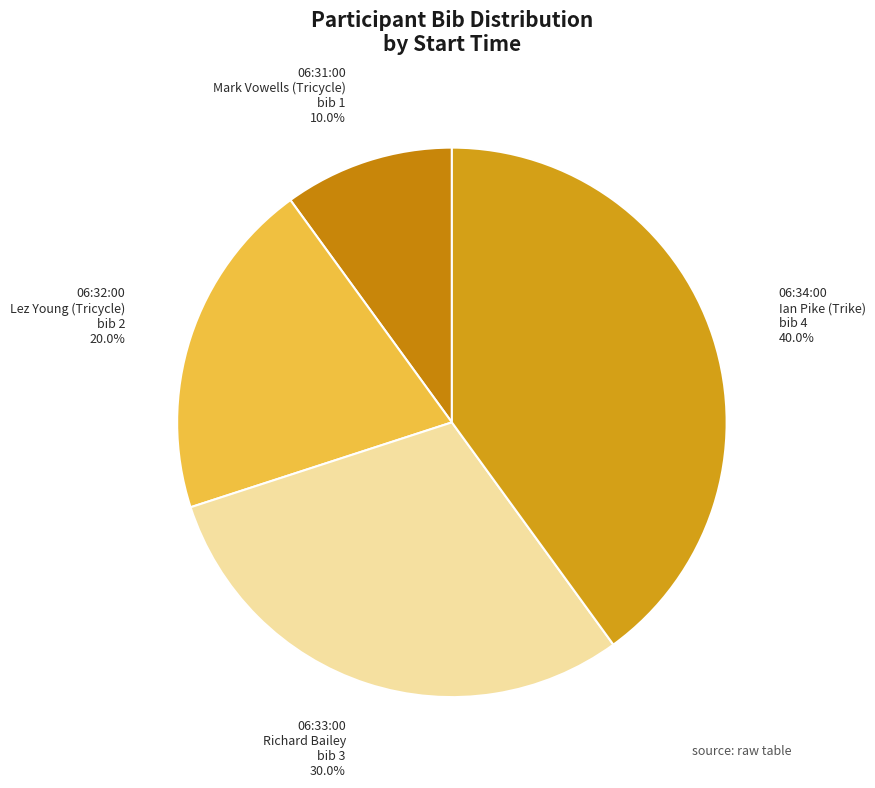

To the nearest percent, what is the average slice percentage?

25%